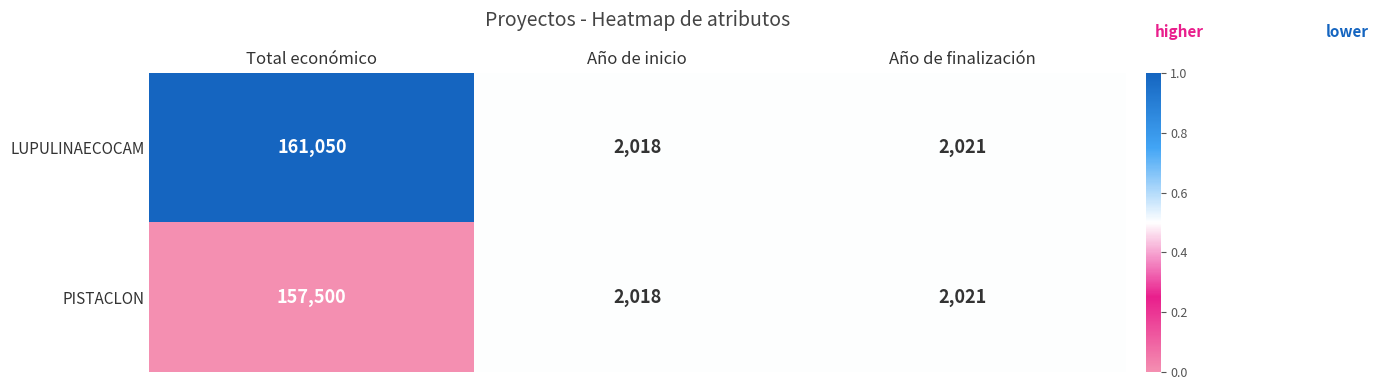

Reading left to right, list all the values displayed in this chart.

LUPULINAECOCAM: 161050	2018	2021
PISTACLON: 157500	2018	2021